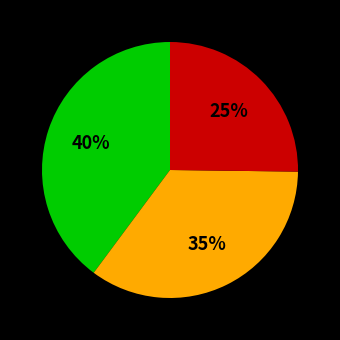

Is there a majority slice in this chart?

No